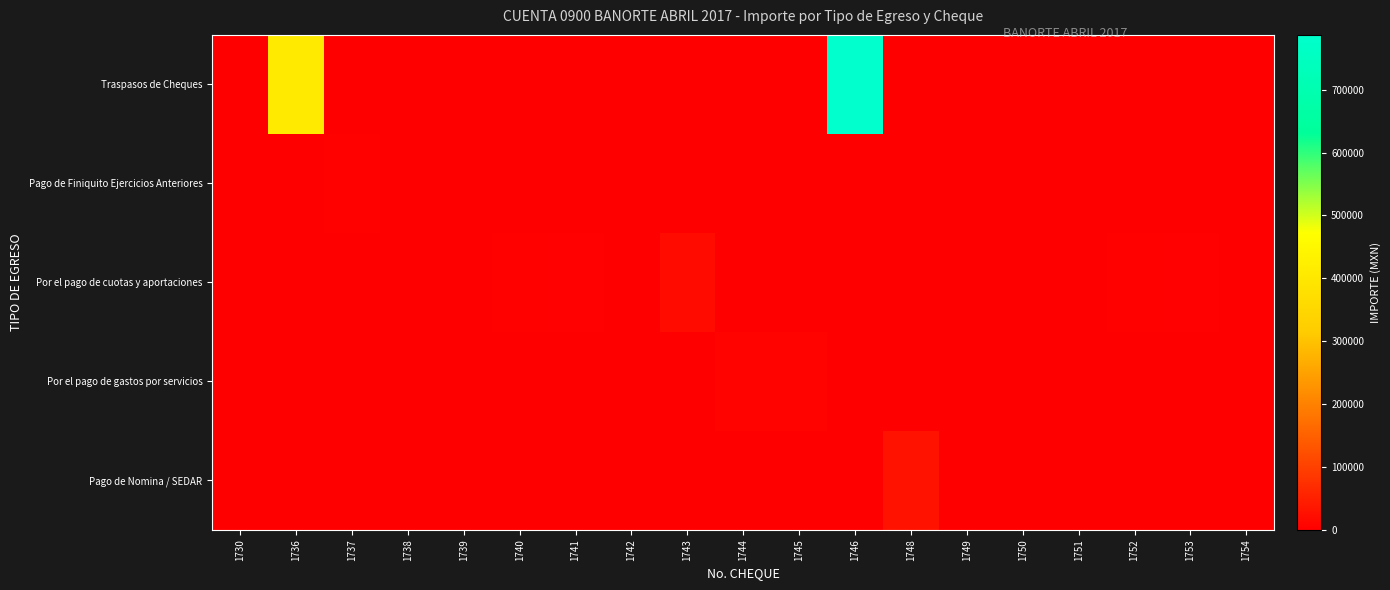

Which series has the largest total across all categories?

Traspasos de Cheques